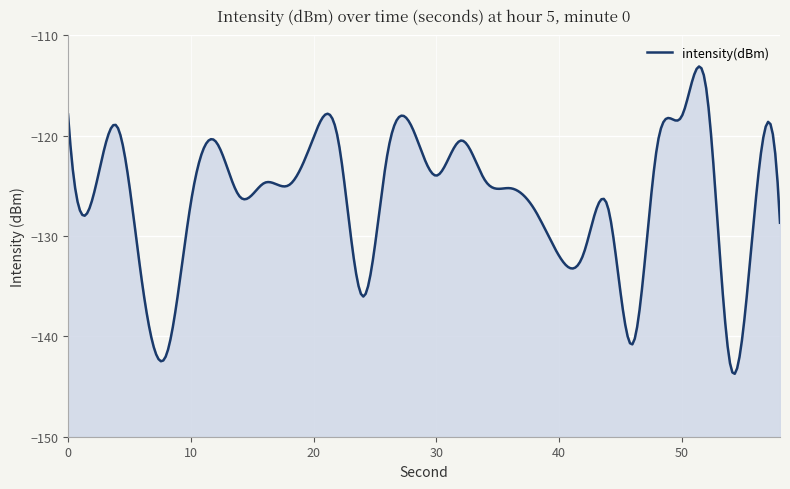

Which category has the highest value across all series?

52